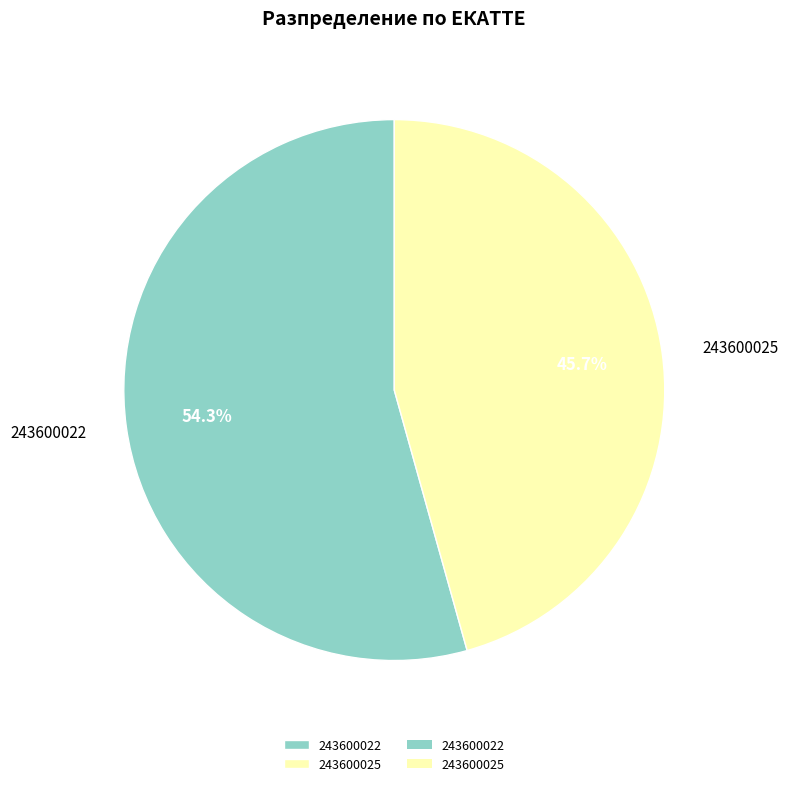

To the nearest percent, what portion does 243600025 represent?

46%